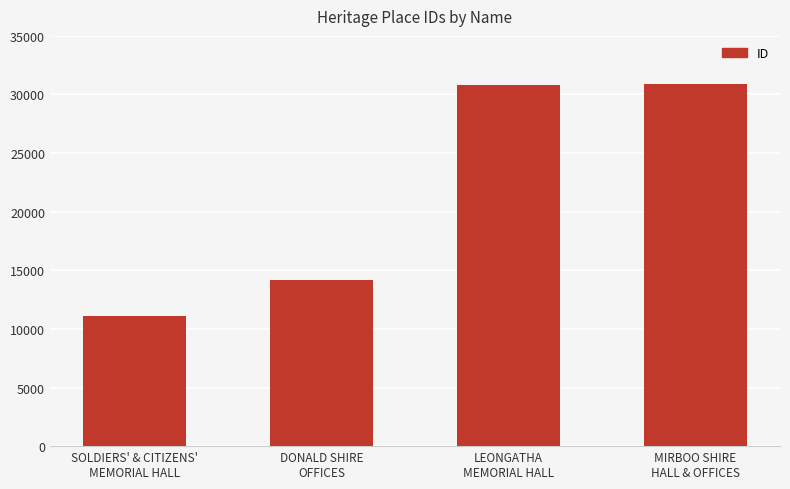

The value at DONALD SHIRE
OFFICES is 14171. True or false?

True